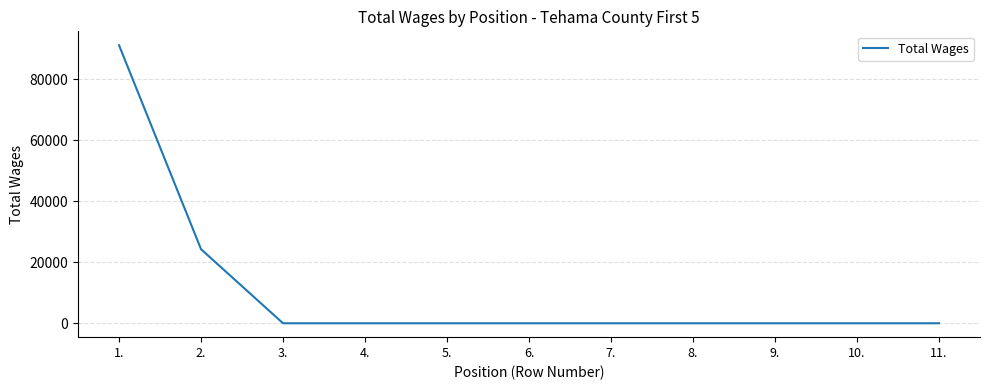

What is the maximum value shown in the chart?

91242